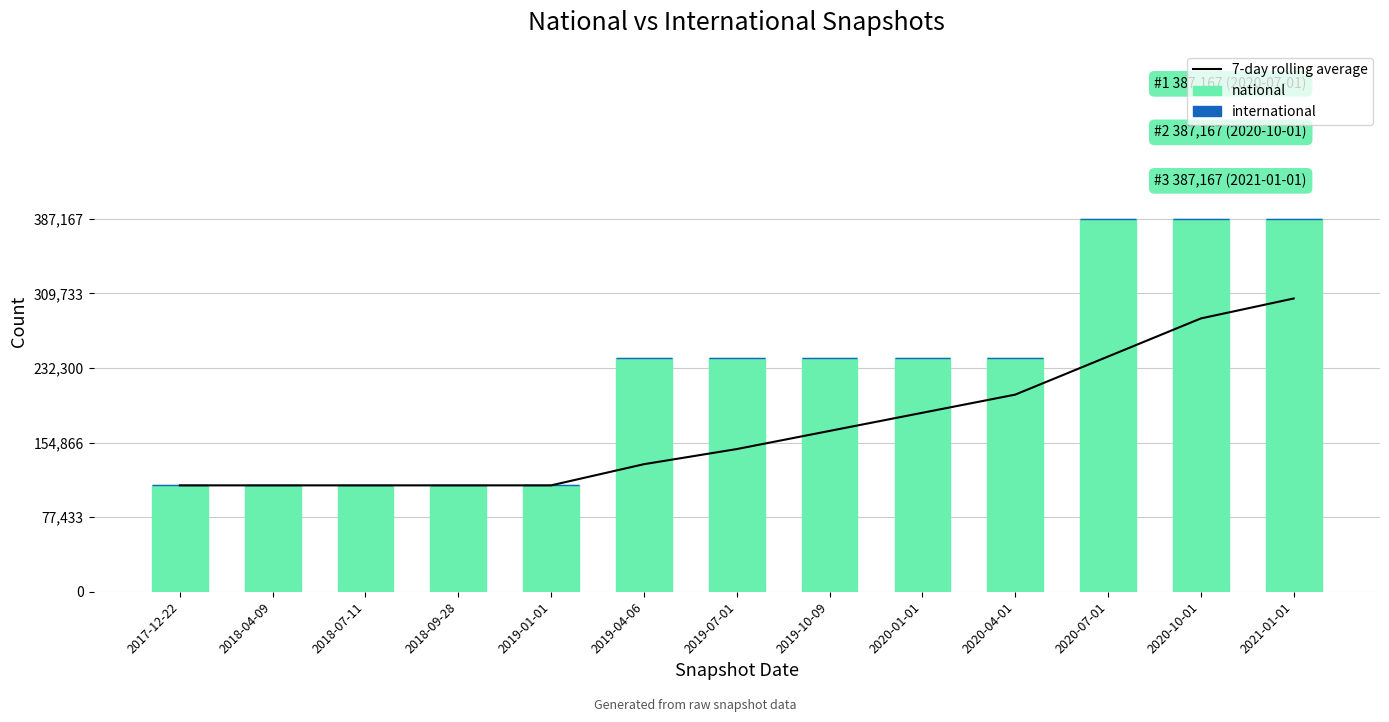

What is the sum of all national values?

2924811